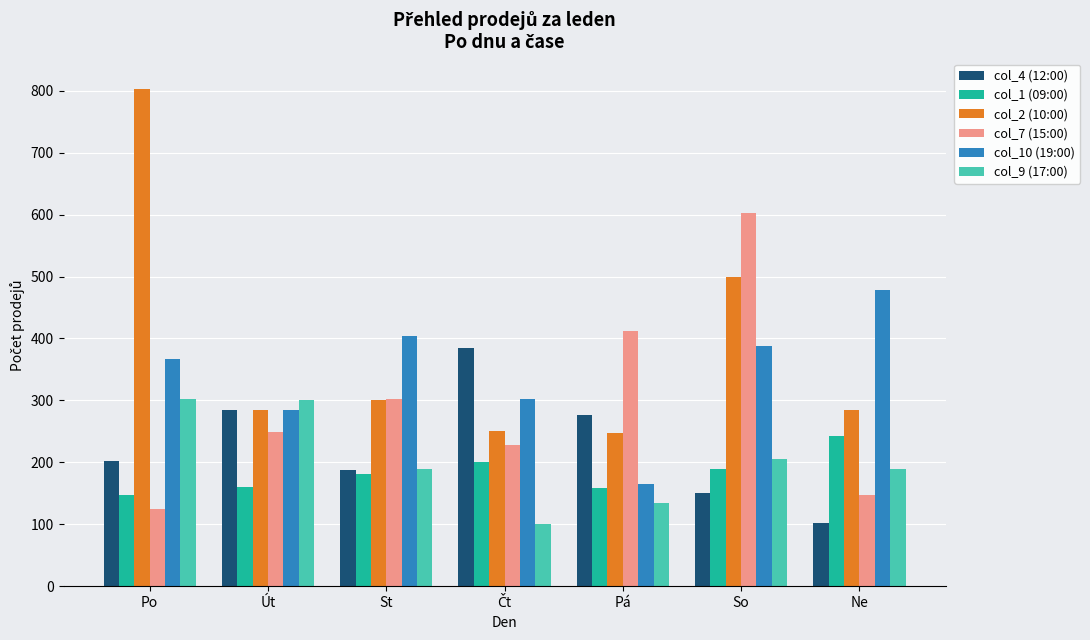

List the series in order of their peak value, highest first.

col_2 (10:00), col_7 (15:00), col_10 (19:00), col_4 (12:00), col_9 (17:00), col_1 (09:00)